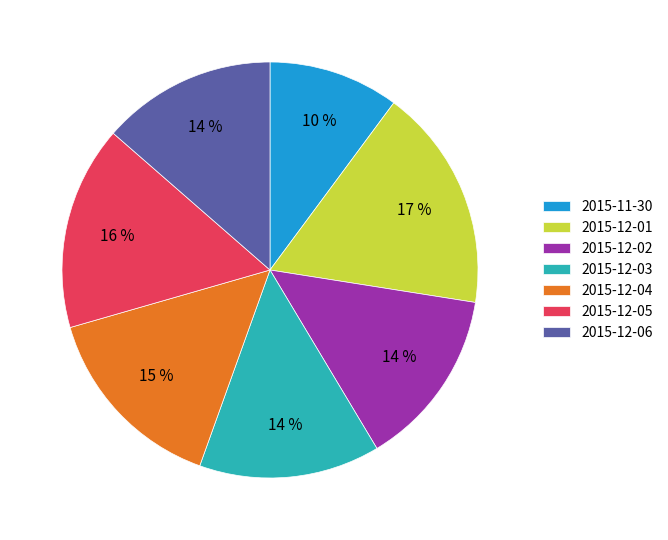

What is the largest slice in the pie chart?

2015-12-01